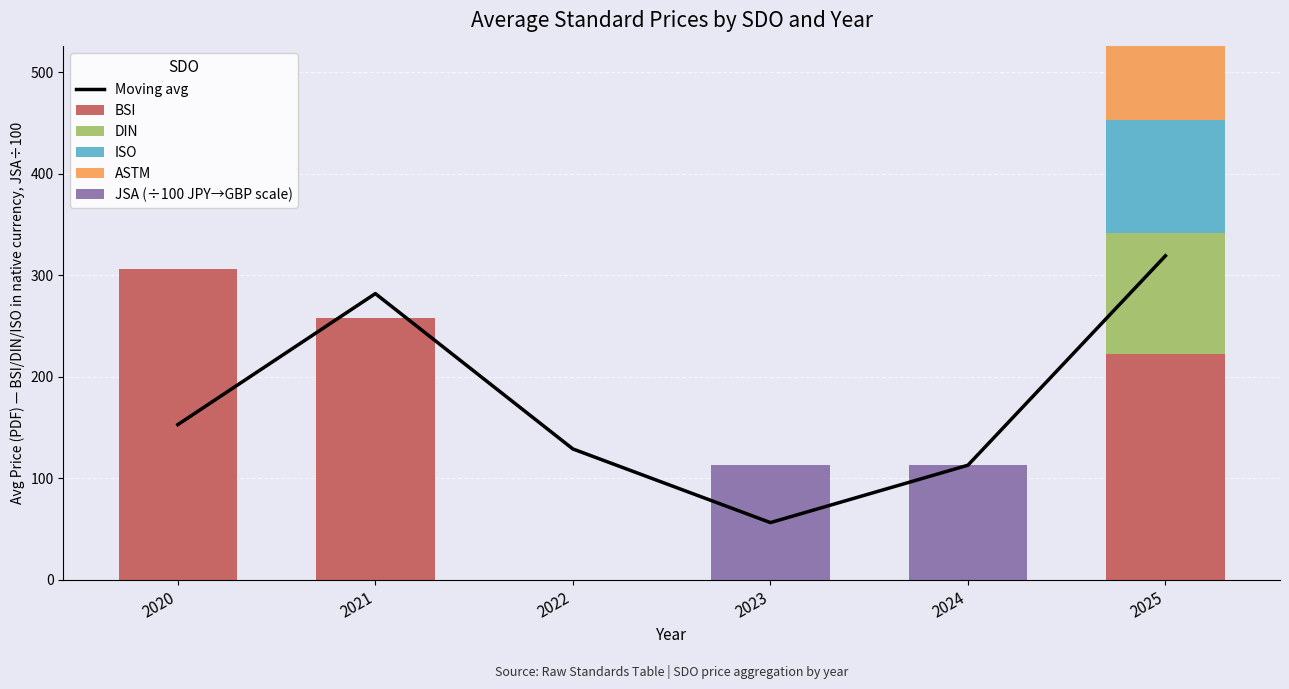

What is the greatest value displayed?

319.2